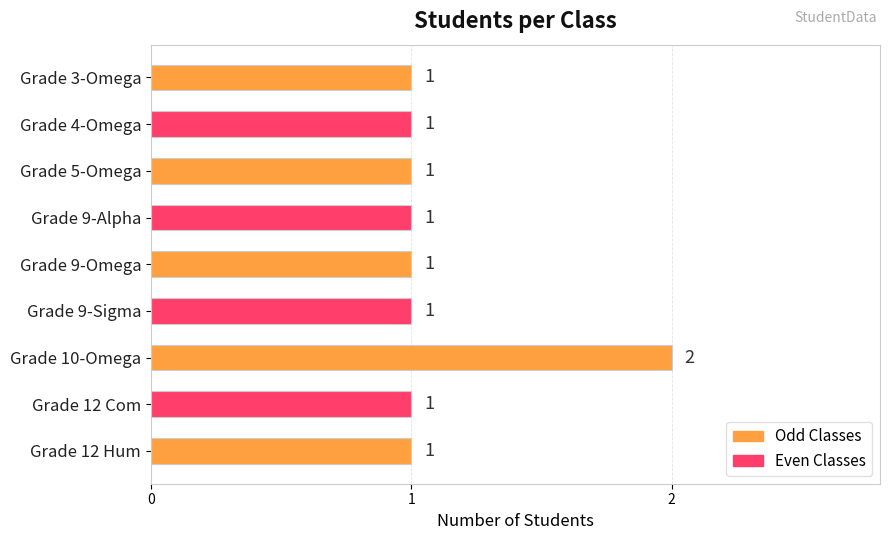

What is the label of the 6th bar from the bottom?

Grade 9-Alpha